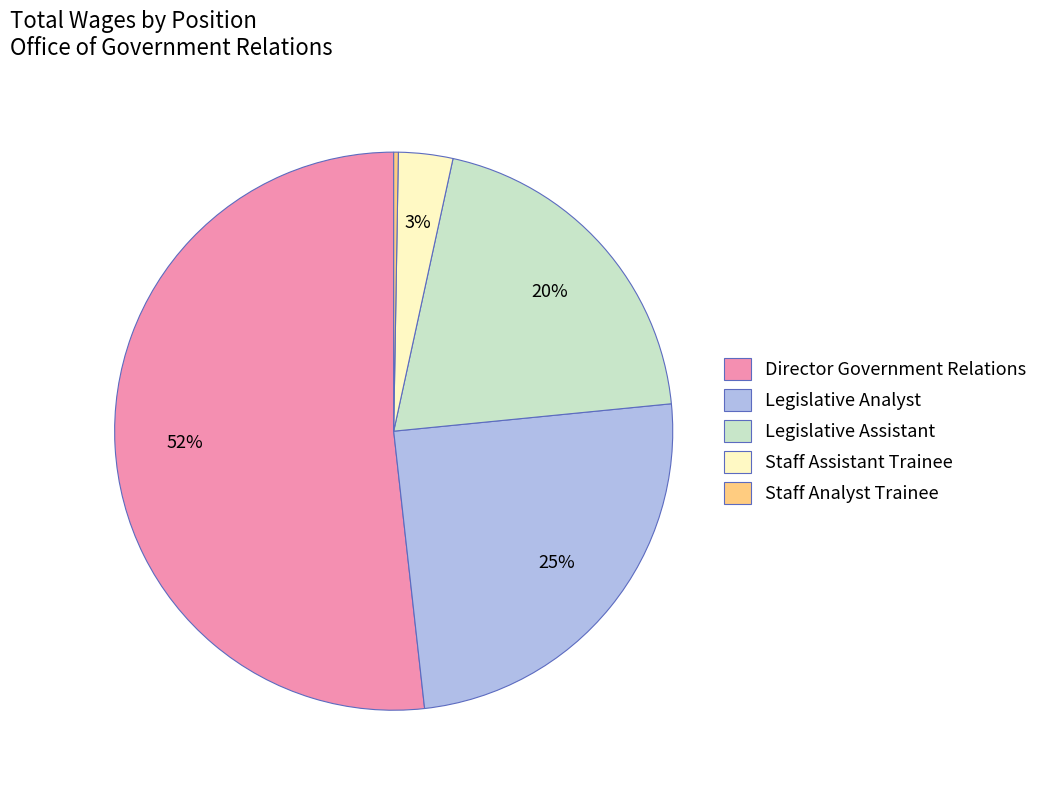

Which has a higher value, Staff Assistant Trainee or Legislative Assistant?

Legislative Assistant